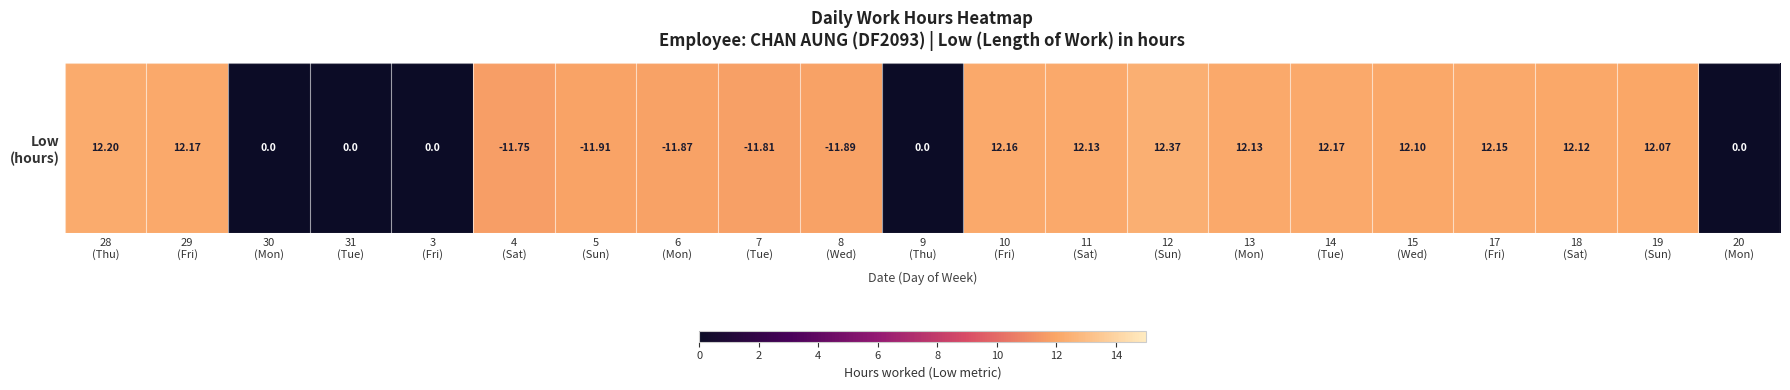

At which label does the data first exceed 12?

28
(Thu)